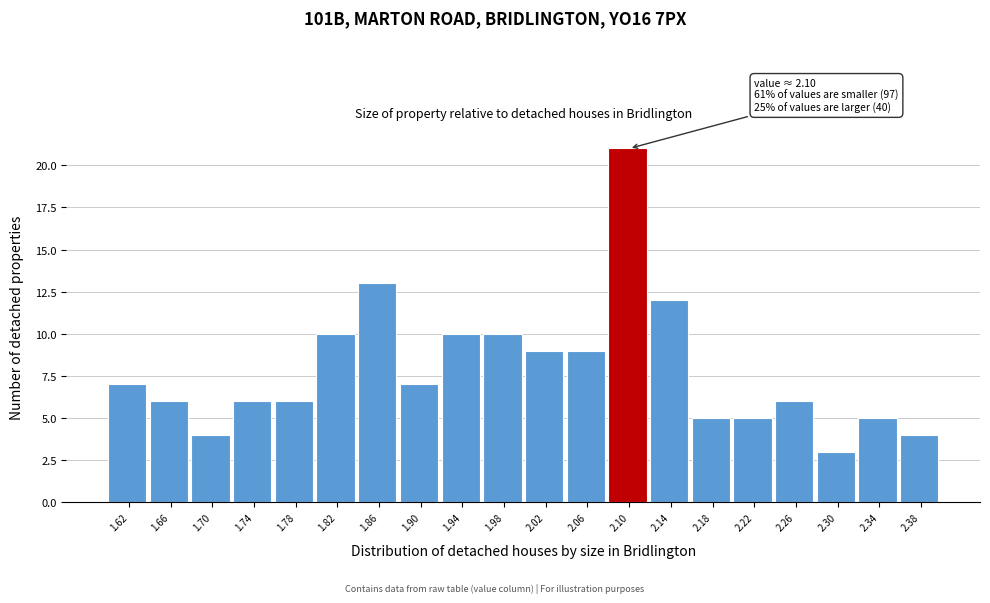

Which range on the x-axis has the tallest bar?

2.08 to 2.12